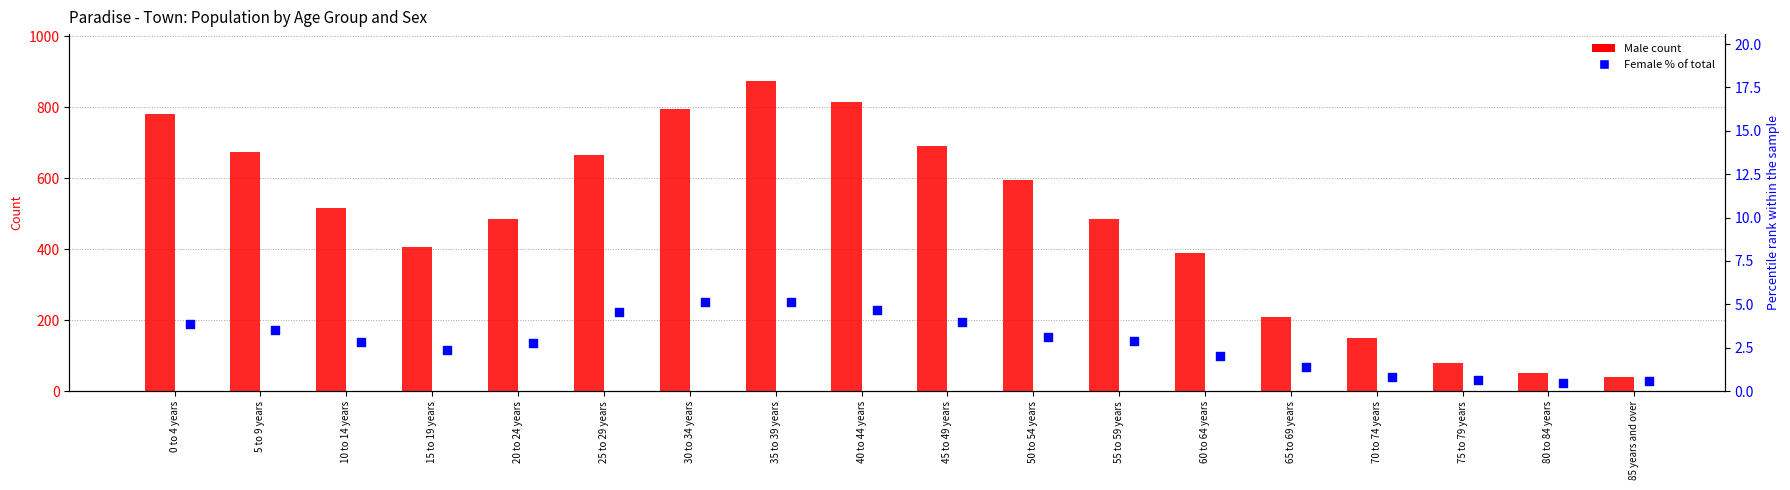

Which series has the largest total across all categories?

Male